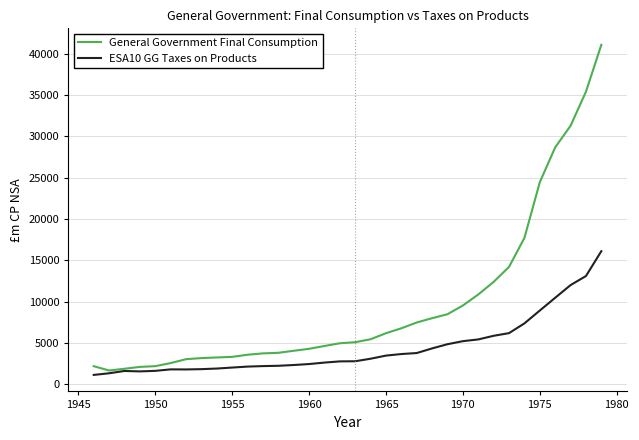

Which series has the widest spread of values?

General Government Final Consumption